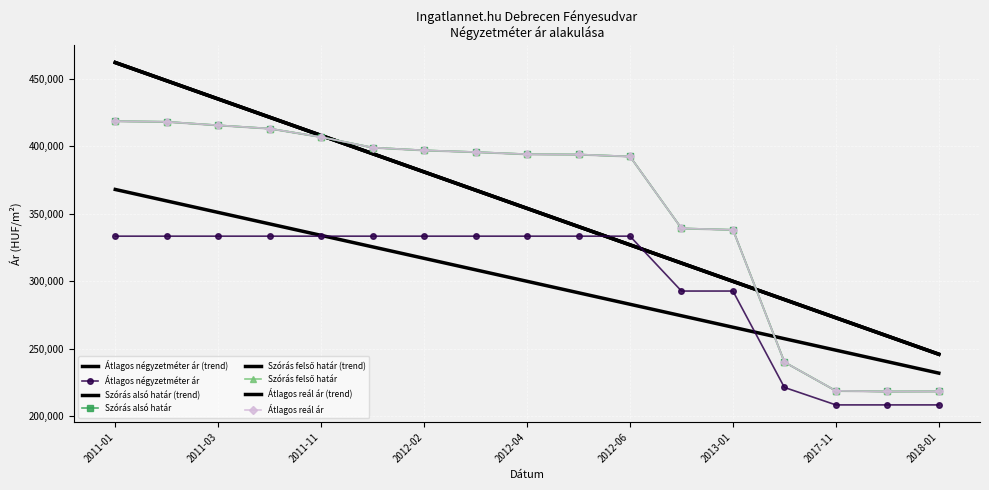

The value of Szórás alsó határ at 2018-01 is 218402. True or false?

True